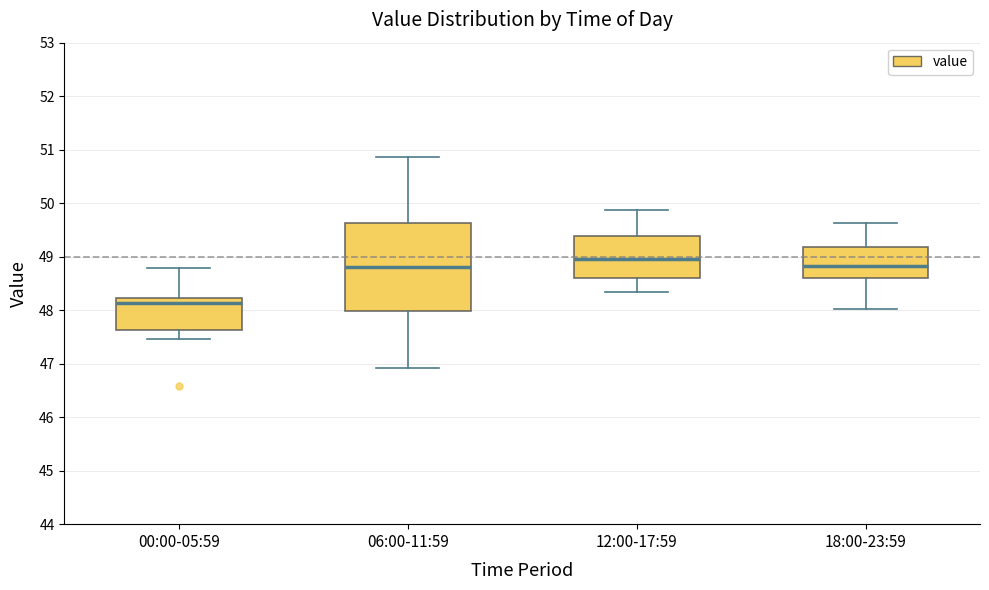

Reading left to right, read every box against the y-axis: the position of its median line, the range the box covers, and the ends of its whiskers. The values are not printed on the chart, so give them approximately, as read against the axis.

00:00-05:59: median 48.1, box 47.6 to 48.2, whiskers 47.5 to 48.8
06:00-11:59: median 48.8, box 48.0 to 49.6, whiskers 46.9 to 50.9
12:00-17:59: median 49.0, box 48.6 to 49.4, whiskers 48.3 to 49.9
18:00-23:59: median 48.8, box 48.6 to 49.2, whiskers 48.0 to 49.6